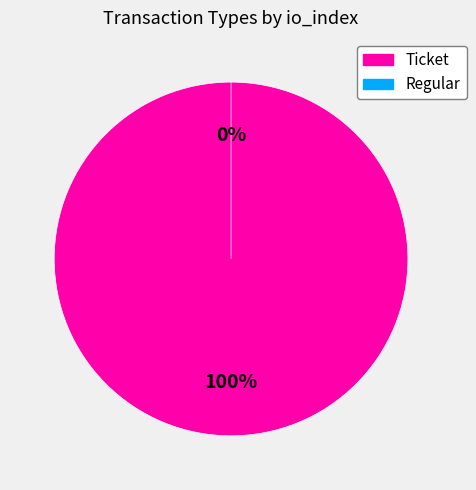

To the nearest percent, what percentage of the pie is Ticket?

100%